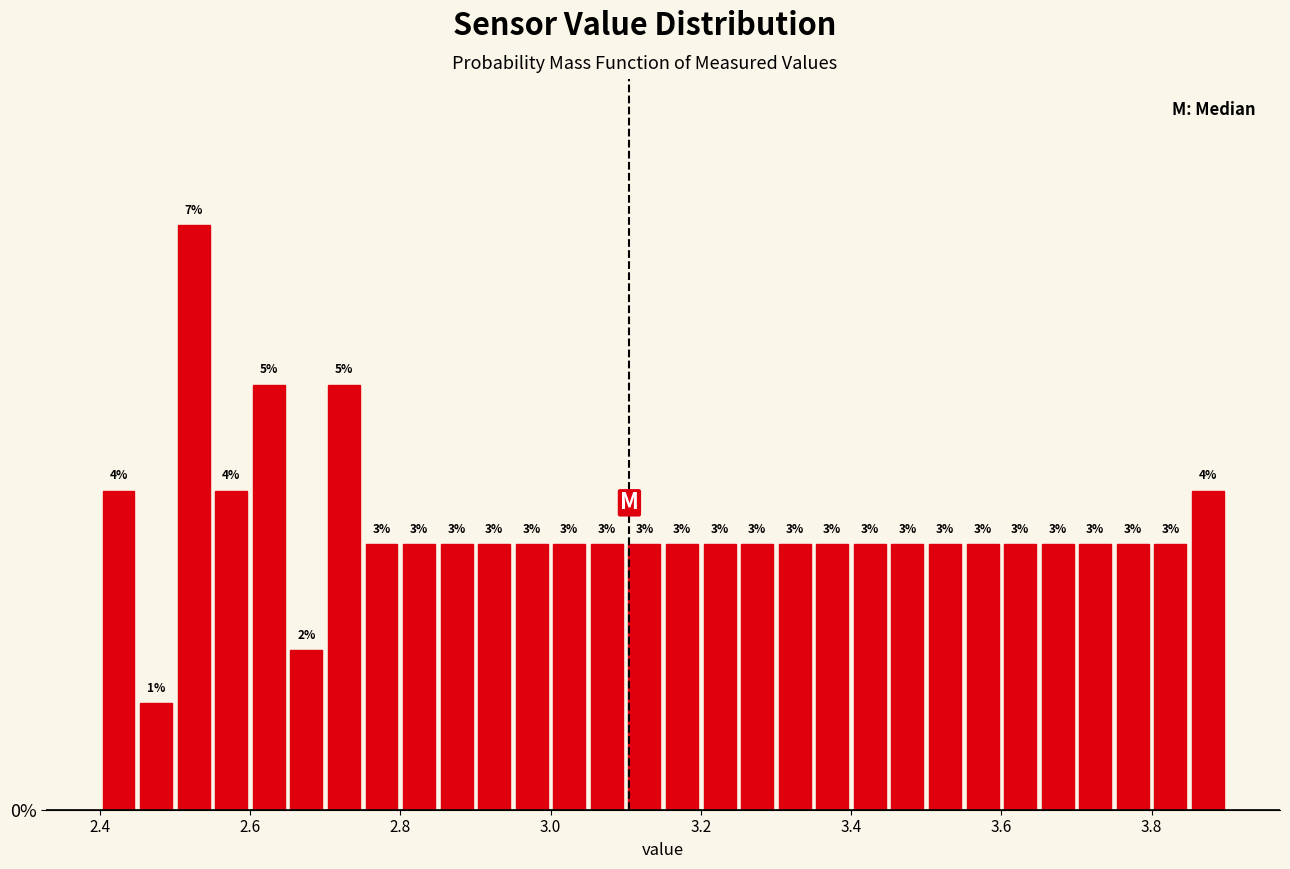

Read against the x-axis, roughly where is the centre of the tallest bar?

2.52